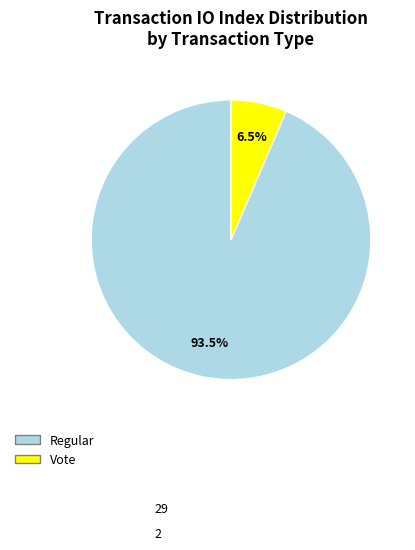

Rank the categories by value from highest to lowest.

Regular, Vote